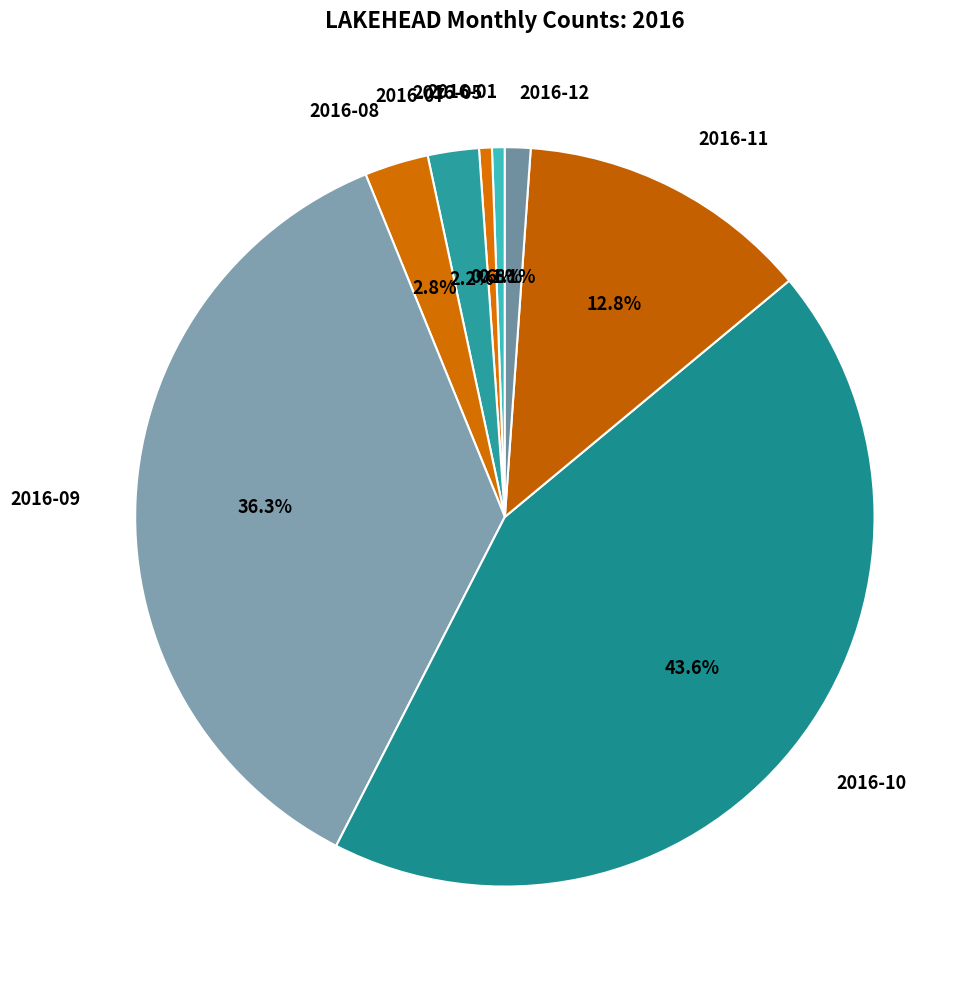

How many segments does this pie chart have?

8